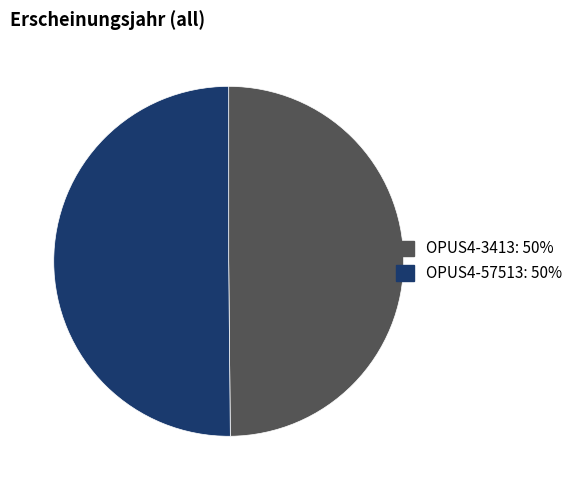

Is it true that OPUS4-3413: 50% is 50% of the pie?

True